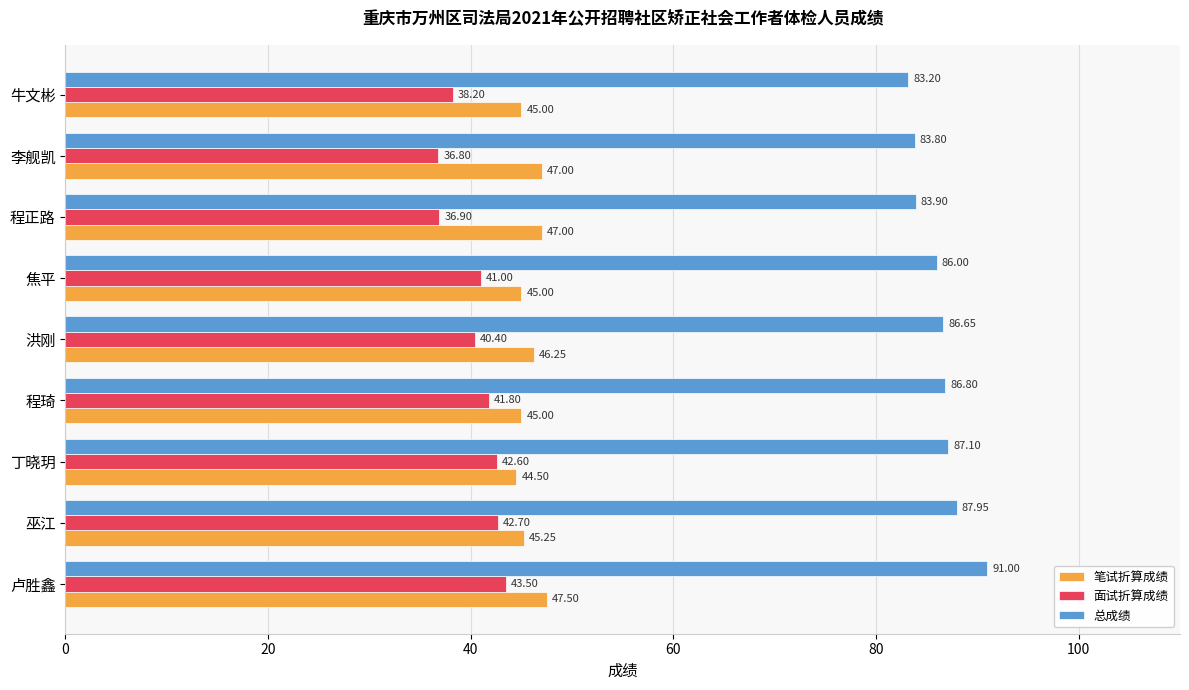

Which series has the largest total across all categories?

总成绩